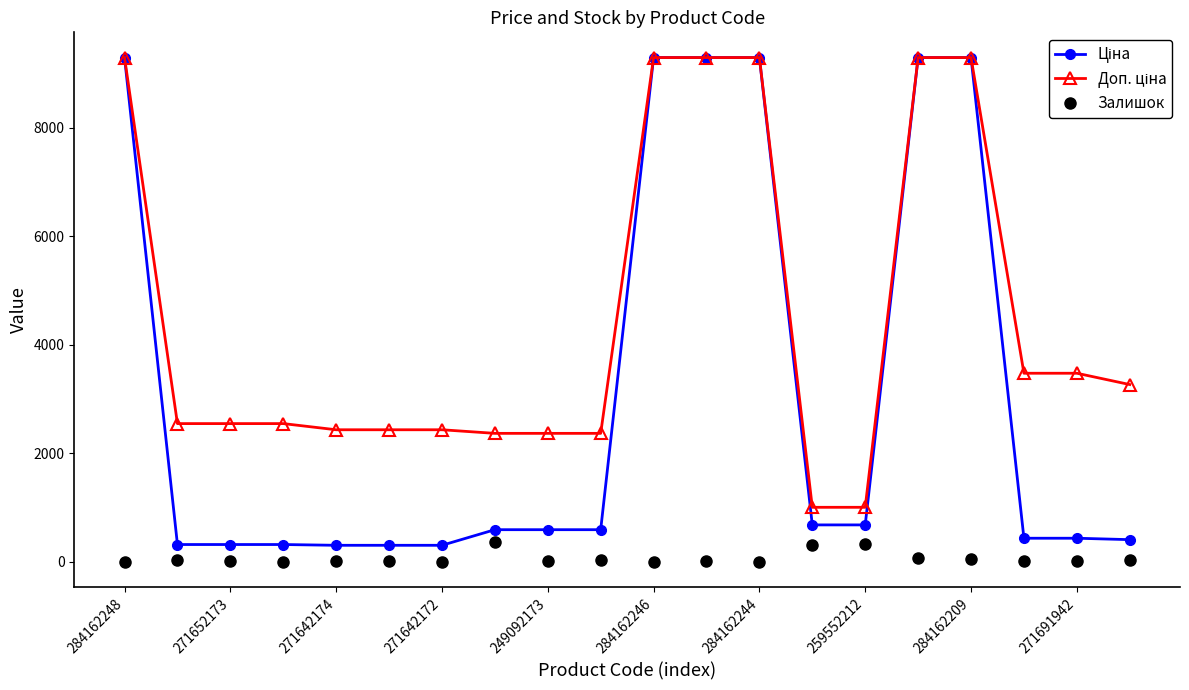

What is the greatest value displayed?

9290.5